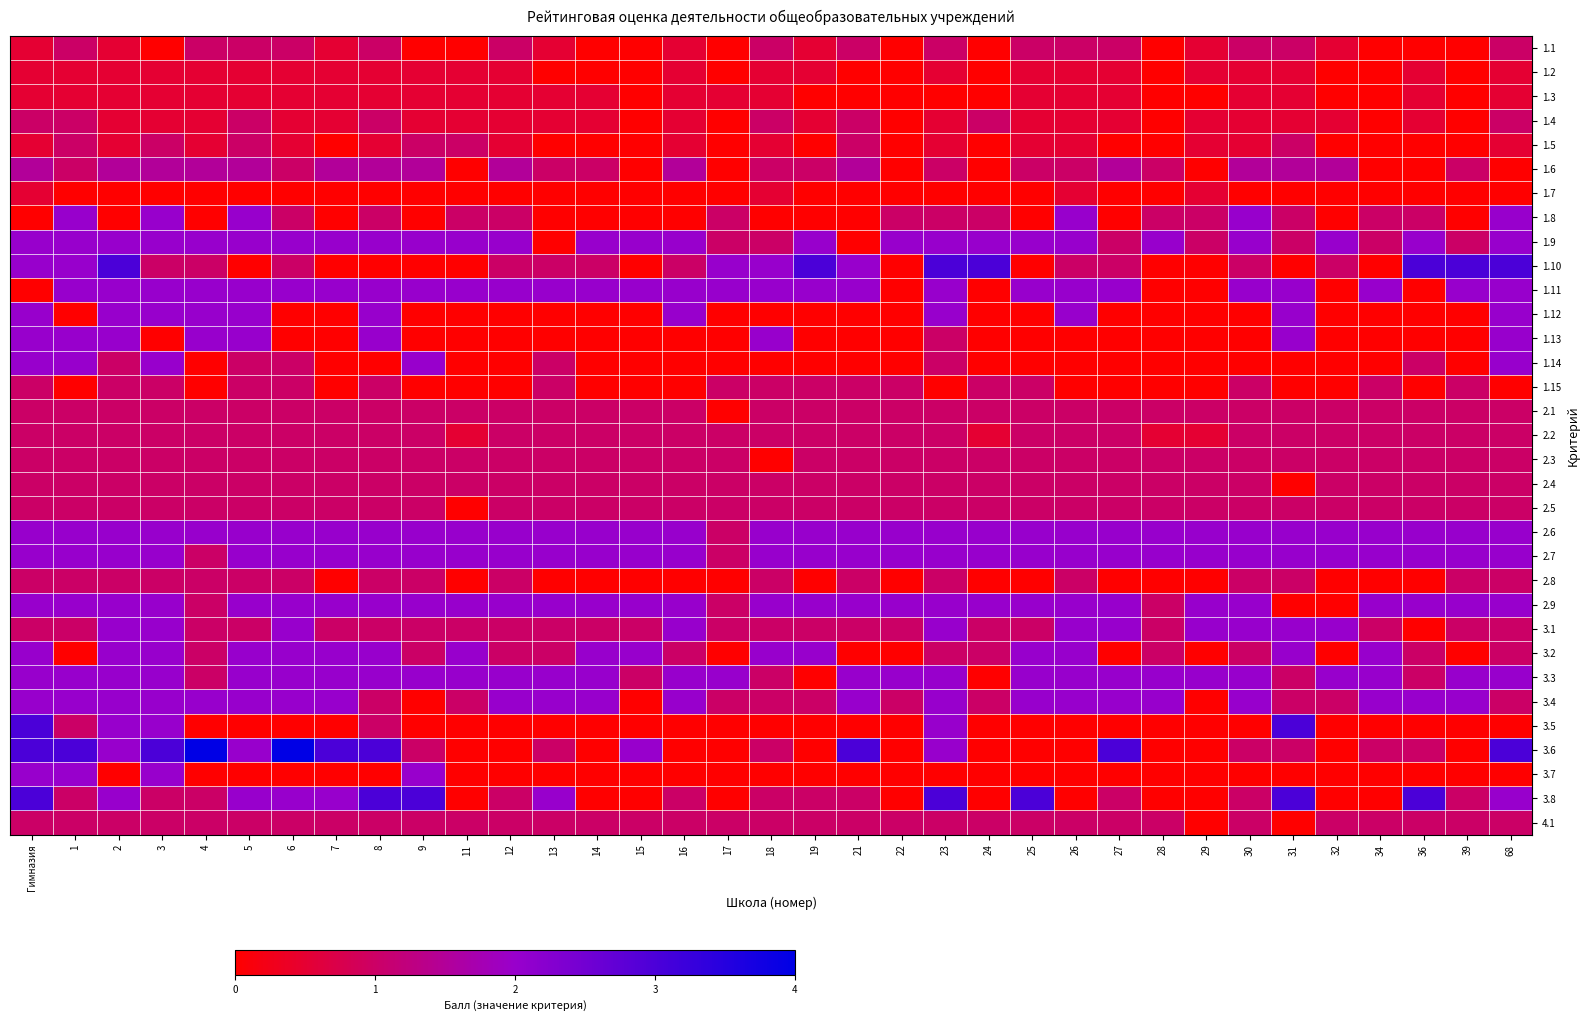

Reading left to right, extract all data points from this chart.

1.1: Гимназия=0.5	1=1.0	2=0.5	3=0.0	4=1.0	5=1.0	6=1.0	7=0.5	8=1.0	9=0.0	11=0.0	12=1.0	13=0.5	14=0.0	15=0.0	16=0.5	17=0.0	18=1.0	19=0.5	21=1.0	22=0.0	23=1.0	24=0.0	25=1.0	26=1.0	27=1.0	28=0.0	29=0.5	30=1.0	31=1.0	32=0.5	34=0.0	36=0.0	39=0.0	68=1.0
1.2: Гимназия=0.5	1=0.5	2=0.5	3=0.5	4=0.5	5=0.5	6=0.5	7=0.5	8=0.5	9=0.5	11=0.5	12=0.5	13=0.0	14=0.0	15=0.0	16=0.5	17=0.0	18=0.5	19=0.5	21=0.0	22=0.0	23=0.5	24=0.0	25=0.5	26=0.5	27=0.5	28=0.0	29=0.5	30=0.5	31=0.5	32=0.0	34=0.0	36=0.5	39=0.0	68=0.5
1.3: Гимназия=0.5	1=0.5	2=0.5	3=0.5	4=0.5	5=0.5	6=0.5	7=0.5	8=0.5	9=0.5	11=0.5	12=0.5	13=0.5	14=0.5	15=0.0	16=0.5	17=0.5	18=0.5	19=0.0	21=0.0	22=0.0	23=0.0	24=0.0	25=0.5	26=0.5	27=0.5	28=0.0	29=0.0	30=0.5	31=0.5	32=0.0	34=0.0	36=0.5	39=0.0	68=0.5
1.4: Гимназия=1.0	1=1.0	2=0.5	3=0.5	4=0.5	5=1.0	6=0.5	7=0.5	8=1.0	9=0.5	11=0.5	12=0.5	13=0.5	14=0.5	15=0.0	16=0.5	17=0.0	18=1.0	19=0.5	21=1.0	22=0.0	23=0.5	24=1.0	25=0.5	26=0.5	27=0.5	28=0.0	29=0.5	30=0.5	31=0.5	32=0.5	34=0.0	36=0.5	39=0.0	68=1.0
1.5: Гимназия=0.5	1=1.0	2=0.5	3=1.0	4=0.5	5=1.0	6=0.5	7=0.0	8=0.5	9=1.0	11=1.0	12=0.5	13=0.0	14=0.0	15=0.0	16=0.5	17=0.0	18=0.5	19=0.0	21=1.0	22=0.0	23=0.5	24=0.0	25=0.5	26=0.5	27=0.0	28=0.0	29=0.5	30=0.5	31=1.0	32=0.0	34=0.0	36=0.0	39=0.0	68=0.5
1.6: Гимназия=1.5	1=1.0	2=1.5	3=1.5	4=1.5	5=1.5	6=1.0	7=1.5	8=1.5	9=1.5	11=0.0	12=1.5	13=1.0	14=1.0	15=0.0	16=1.5	17=0.0	18=1.0	19=1.0	21=1.5	22=0.0	23=1.0	24=0.0	25=1.0	26=1.0	27=1.5	28=1.0	29=0.0	30=1.5	31=1.5	32=1.5	34=0.0	36=0.0	39=1.0	68=0.0
1.7: Гимназия=0.5	1=0.0	2=0.0	3=0.0	4=0.0	5=0.0	6=0.0	7=0.0	8=0.0	9=0.0	11=0.0	12=0.0	13=0.0	14=0.0	15=0.0	16=0.0	17=0.0	18=0.5	19=0.0	21=0.0	22=0.0	23=0.0	24=0.0	25=0.0	26=0.5	27=0.0	28=0.0	29=0.5	30=0.0	31=0.0	32=0.0	34=0.0	36=0.0	39=0.0	68=0.0
1.8: Гимназия=0.0	1=2.0	2=0.0	3=2.0	4=0.0	5=2.0	6=1.0	7=0.0	8=1.0	9=0.0	11=1.0	12=1.0	13=0.0	14=0.0	15=0.0	16=0.0	17=1.0	18=0.0	19=0.0	21=0.0	22=1.0	23=1.0	24=1.0	25=0.0	26=2.0	27=0.0	28=1.0	29=1.0	30=2.0	31=1.0	32=0.0	34=1.0	36=1.0	39=0.0	68=2.0
1.9: Гимназия=2.0	1=2.0	2=2.0	3=2.0	4=2.0	5=2.0	6=2.0	7=2.0	8=2.0	9=2.0	11=2.0	12=2.0	13=0.0	14=2.0	15=2.0	16=2.0	17=1.0	18=1.0	19=2.0	21=0.0	22=2.0	23=2.0	24=2.0	25=2.0	26=2.0	27=1.0	28=2.0	29=1.0	30=2.0	31=1.0	32=2.0	34=1.0	36=2.0	39=1.0	68=2.0
1.10: Гимназия=2.0	1=2.0	2=3.0	3=1.0	4=1.0	5=0.0	6=1.0	7=0.0	8=0.0	9=0.0	11=0.0	12=1.0	13=1.0	14=1.0	15=0.0	16=1.0	17=2.0	18=2.0	19=3.0	21=2.0	22=0.0	23=3.0	24=3.0	25=0.0	26=1.0	27=1.0	28=0.0	29=0.0	30=1.0	31=0.0	32=1.0	34=0.0	36=3.0	39=3.0	68=3.0
1.11: Гимназия=0.0	1=2.0	2=2.0	3=2.0	4=2.0	5=2.0	6=2.0	7=2.0	8=2.0	9=2.0	11=2.0	12=2.0	13=2.0	14=2.0	15=2.0	16=2.0	17=2.0	18=2.0	19=2.0	21=2.0	22=0.0	23=2.0	24=0.0	25=2.0	26=2.0	27=2.0	28=0.0	29=0.0	30=2.0	31=2.0	32=0.0	34=2.0	36=0.0	39=2.0	68=2.0
1.12: Гимназия=2.0	1=0.0	2=2.0	3=2.0	4=2.0	5=2.0	6=0.0	7=0.0	8=2.0	9=0.0	11=0.0	12=0.0	13=0.0	14=0.0	15=0.0	16=2.0	17=0.0	18=0.0	19=0.0	21=0.0	22=0.0	23=2.0	24=0.0	25=0.0	26=2.0	27=0.0	28=0.0	29=0.0	30=0.0	31=2.0	32=0.0	34=0.0	36=0.0	39=0.0	68=2.0
1.13: Гимназия=2.0	1=2.0	2=2.0	3=0.0	4=2.0	5=2.0	6=0.0	7=0.0	8=2.0	9=0.0	11=0.0	12=0.0	13=0.0	14=0.0	15=0.0	16=0.0	17=0.0	18=2.0	19=0.0	21=0.0	22=0.0	23=1.0	24=0.0	25=0.0	26=0.0	27=0.0	28=0.0	29=0.0	30=0.0	31=2.0	32=0.0	34=0.0	36=0.0	39=0.0	68=2.0
1.14: Гимназия=2.0	1=2.0	2=1.0	3=2.0	4=0.0	5=1.0	6=1.0	7=0.0	8=0.0	9=2.0	11=0.0	12=0.0	13=1.0	14=0.0	15=0.0	16=0.0	17=0.0	18=0.0	19=0.0	21=0.0	22=0.0	23=1.0	24=0.0	25=0.0	26=0.0	27=0.0	28=0.0	29=0.0	30=0.0	31=0.0	32=0.0	34=0.0	36=1.0	39=0.0	68=2.0
1.15: Гимназия=1.0	1=0.0	2=1.0	3=1.0	4=0.0	5=1.0	6=1.0	7=0.0	8=1.0	9=0.0	11=0.0	12=0.0	13=1.0	14=0.0	15=0.0	16=0.0	17=1.0	18=1.0	19=1.0	21=1.0	22=1.0	23=0.0	24=1.0	25=1.0	26=0.0	27=0.0	28=0.0	29=0.0	30=1.0	31=0.0	32=0.0	34=1.0	36=0.0	39=1.0	68=0.0
2.1: Гимназия=1.0	1=1.0	2=1.0	3=1.0	4=1.0	5=1.0	6=1.0	7=1.0	8=1.0	9=1.0	11=1.0	12=1.0	13=1.0	14=1.0	15=1.0	16=1.0	17=0.0	18=1.0	19=1.0	21=1.0	22=1.0	23=1.0	24=1.0	25=1.0	26=1.0	27=1.0	28=1.0	29=1.0	30=1.0	31=1.0	32=1.0	34=1.0	36=1.0	39=1.0	68=1.0
2.2: Гимназия=1.0	1=1.0	2=1.0	3=1.0	4=1.0	5=1.0	6=1.0	7=1.0	8=1.0	9=1.0	11=0.5	12=1.0	13=1.0	14=1.0	15=1.0	16=1.0	17=1.0	18=1.0	19=1.0	21=1.0	22=1.0	23=1.0	24=0.5	25=1.0	26=1.0	27=1.0	28=0.5	29=0.5	30=1.0	31=1.0	32=1.0	34=1.0	36=1.0	39=1.0	68=1.0
2.3: Гимназия=1.0	1=1.0	2=1.0	3=1.0	4=1.0	5=1.0	6=1.0	7=1.0	8=1.0	9=1.0	11=1.0	12=1.0	13=1.0	14=1.0	15=1.0	16=1.0	17=1.0	18=0.0	19=1.0	21=1.0	22=1.0	23=1.0	24=1.0	25=1.0	26=1.0	27=1.0	28=1.0	29=1.0	30=1.0	31=1.0	32=1.0	34=1.0	36=1.0	39=1.0	68=1.0
2.4: Гимназия=1.0	1=1.0	2=1.0	3=1.0	4=1.0	5=1.0	6=1.0	7=1.0	8=1.0	9=1.0	11=1.0	12=1.0	13=1.0	14=1.0	15=1.0	16=1.0	17=1.0	18=1.0	19=1.0	21=1.0	22=1.0	23=1.0	24=1.0	25=1.0	26=1.0	27=1.0	28=1.0	29=1.0	30=1.0	31=0.0	32=1.0	34=1.0	36=1.0	39=1.0	68=1.0
2.5: Гимназия=1.0	1=1.0	2=1.0	3=1.0	4=1.0	5=1.0	6=1.0	7=1.0	8=1.0	9=1.0	11=0.0	12=1.0	13=1.0	14=1.0	15=1.0	16=1.0	17=1.0	18=1.0	19=1.0	21=1.0	22=1.0	23=1.0	24=1.0	25=1.0	26=1.0	27=1.0	28=1.0	29=1.0	30=1.0	31=1.0	32=1.0	34=1.0	36=1.0	39=1.0	68=1.0
2.6: Гимназия=2.0	1=2.0	2=2.0	3=2.0	4=2.0	5=2.0	6=2.0	7=2.0	8=2.0	9=2.0	11=2.0	12=2.0	13=2.0	14=2.0	15=2.0	16=2.0	17=1.0	18=2.0	19=2.0	21=2.0	22=2.0	23=2.0	24=2.0	25=2.0	26=2.0	27=2.0	28=2.0	29=2.0	30=2.0	31=2.0	32=2.0	34=2.0	36=2.0	39=2.0	68=2.0
2.7: Гимназия=2.0	1=2.0	2=2.0	3=2.0	4=1.0	5=2.0	6=2.0	7=2.0	8=2.0	9=2.0	11=2.0	12=2.0	13=2.0	14=2.0	15=2.0	16=2.0	17=1.0	18=2.0	19=2.0	21=2.0	22=2.0	23=2.0	24=2.0	25=2.0	26=2.0	27=2.0	28=2.0	29=2.0	30=2.0	31=2.0	32=2.0	34=2.0	36=2.0	39=2.0	68=2.0
2.8: Гимназия=1.0	1=1.0	2=1.0	3=1.0	4=1.0	5=1.0	6=1.0	7=0.0	8=1.0	9=1.0	11=0.0	12=1.0	13=0.0	14=0.0	15=0.0	16=0.0	17=0.0	18=1.0	19=0.0	21=1.0	22=0.0	23=1.0	24=0.0	25=0.0	26=1.0	27=0.0	28=0.0	29=0.0	30=1.0	31=1.0	32=0.0	34=0.0	36=0.0	39=1.0	68=1.0
2.9: Гимназия=2.0	1=2.0	2=2.0	3=2.0	4=1.0	5=2.0	6=2.0	7=2.0	8=2.0	9=2.0	11=2.0	12=2.0	13=2.0	14=2.0	15=2.0	16=2.0	17=1.0	18=2.0	19=2.0	21=2.0	22=2.0	23=2.0	24=2.0	25=2.0	26=2.0	27=2.0	28=1.0	29=2.0	30=2.0	31=0.0	32=0.0	34=2.0	36=2.0	39=2.0	68=2.0
3.1: Гимназия=1.0	1=1.0	2=2.0	3=2.0	4=1.0	5=1.0	6=2.0	7=1.0	8=1.0	9=1.0	11=1.0	12=1.0	13=1.0	14=1.0	15=1.0	16=2.0	17=1.0	18=1.0	19=1.0	21=1.0	22=1.0	23=2.0	24=1.0	25=1.0	26=2.0	27=2.0	28=1.0	29=2.0	30=2.0	31=2.0	32=2.0	34=1.0	36=0.0	39=1.0	68=1.0
3.2: Гимназия=2.0	1=0.0	2=2.0	3=2.0	4=1.0	5=2.0	6=2.0	7=2.0	8=2.0	9=1.0	11=2.0	12=1.0	13=1.0	14=2.0	15=2.0	16=1.0	17=0.0	18=2.0	19=2.0	21=0.0	22=0.0	23=1.0	24=1.0	25=2.0	26=2.0	27=0.0	28=1.0	29=0.0	30=1.0	31=2.0	32=0.0	34=2.0	36=1.0	39=0.0	68=1.0
3.3: Гимназия=2.0	1=2.0	2=2.0	3=2.0	4=1.0	5=2.0	6=2.0	7=2.0	8=2.0	9=2.0	11=2.0	12=2.0	13=2.0	14=2.0	15=1.0	16=2.0	17=2.0	18=1.0	19=0.0	21=2.0	22=2.0	23=2.0	24=0.0	25=2.0	26=2.0	27=2.0	28=2.0	29=2.0	30=2.0	31=1.0	32=2.0	34=2.0	36=1.0	39=2.0	68=2.0
3.4: Гимназия=2.0	1=2.0	2=2.0	3=2.0	4=2.0	5=2.0	6=2.0	7=2.0	8=1.0	9=0.0	11=1.0	12=2.0	13=2.0	14=2.0	15=0.0	16=2.0	17=1.0	18=1.0	19=1.0	21=2.0	22=1.0	23=2.0	24=1.0	25=2.0	26=2.0	27=2.0	28=2.0	29=0.0	30=2.0	31=1.0	32=1.0	34=2.0	36=2.0	39=2.0	68=1.0
3.5: Гимназия=3.0	1=1.0	2=2.0	3=2.0	4=0.0	5=0.0	6=0.0	7=0.0	8=1.0	9=0.0	11=0.0	12=0.0	13=0.0	14=0.0	15=0.0	16=0.0	17=0.0	18=0.0	19=0.0	21=0.0	22=0.0	23=2.0	24=0.0	25=0.0	26=0.0	27=0.0	28=0.0	29=0.0	30=0.0	31=3.0	32=0.0	34=0.0	36=0.0	39=0.0	68=0.0
3.6: Гимназия=3.0	1=3.0	2=2.0	3=3.0	4=4.0	5=2.0	6=4.0	7=3.0	8=3.0	9=1.0	11=0.0	12=0.0	13=1.0	14=0.0	15=2.0	16=0.0	17=0.0	18=1.0	19=0.0	21=3.0	22=0.0	23=2.0	24=0.0	25=0.0	26=0.0	27=3.0	28=0.0	29=0.0	30=1.0	31=1.0	32=0.0	34=1.0	36=1.0	39=0.0	68=3.0
3.7: Гимназия=2.0	1=2.0	2=0.0	3=2.0	4=0.0	5=0.0	6=0.0	7=0.0	8=0.0	9=2.0	11=0.0	12=0.0	13=0.0	14=0.0	15=0.0	16=0.0	17=0.0	18=0.0	19=0.0	21=0.0	22=0.0	23=0.0	24=0.0	25=0.0	26=0.0	27=0.0	28=0.0	29=0.0	30=0.0	31=0.0	32=0.0	34=0.0	36=0.0	39=0.0	68=0.0
3.8: Гимназия=3.0	1=1.0	2=2.0	3=1.0	4=1.0	5=2.0	6=2.0	7=2.0	8=3.0	9=3.0	11=0.0	12=1.0	13=2.0	14=0.0	15=0.0	16=1.0	17=0.0	18=1.0	19=1.0	21=1.0	22=0.0	23=3.0	24=0.0	25=3.0	26=0.0	27=1.0	28=0.0	29=0.0	30=1.0	31=3.0	32=0.0	34=0.0	36=3.0	39=1.0	68=2.0
4.1: Гимназия=1.0	1=1.0	2=1.0	3=1.0	4=1.0	5=1.0	6=1.0	7=1.0	8=1.0	9=1.0	11=1.0	12=1.0	13=1.0	14=1.0	15=1.0	16=1.0	17=1.0	18=1.0	19=1.0	21=1.0	22=1.0	23=1.0	24=1.0	25=1.0	26=1.0	27=1.0	28=1.0	29=0.0	30=1.0	31=0.0	32=1.0	34=1.0	36=1.0	39=1.0	68=1.0